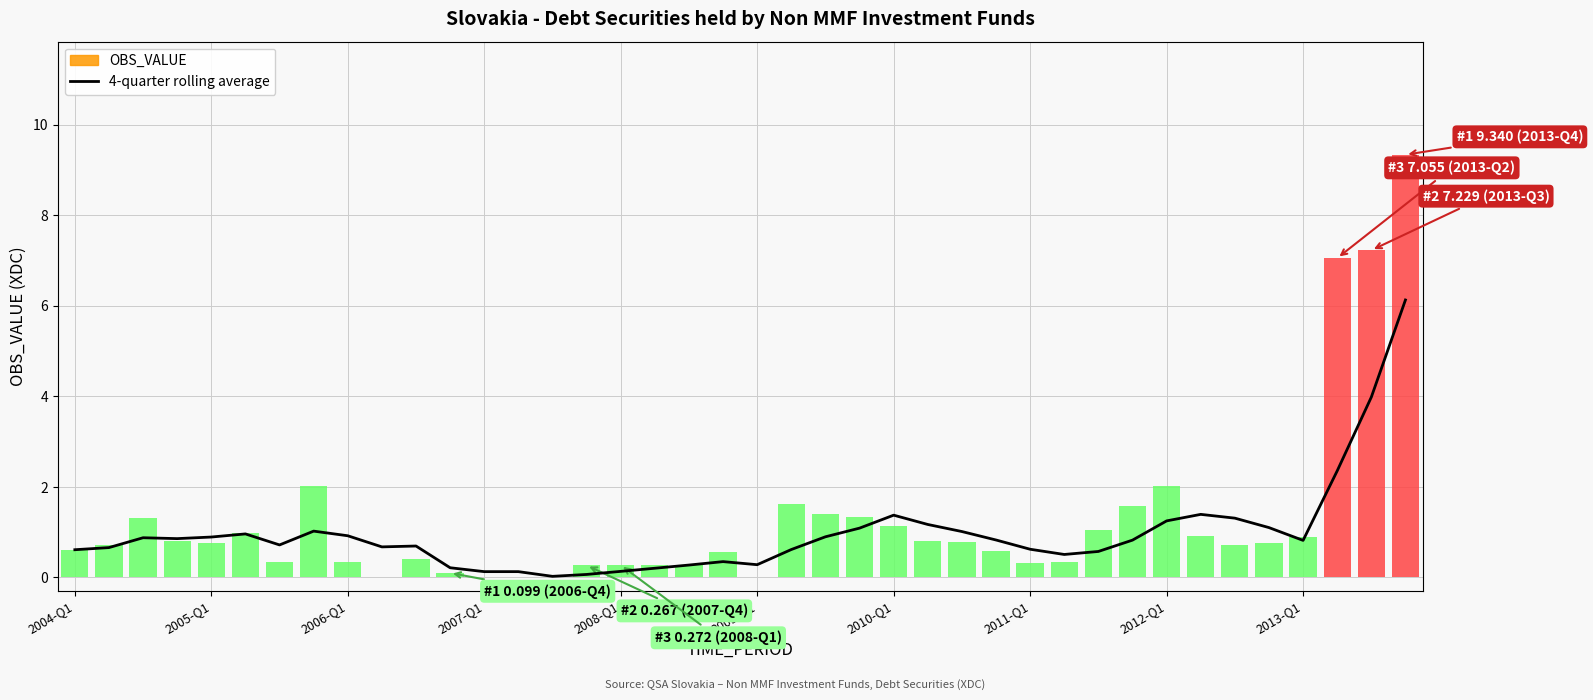

Is it true that the value at 2005-Q1 is 1.1?

False